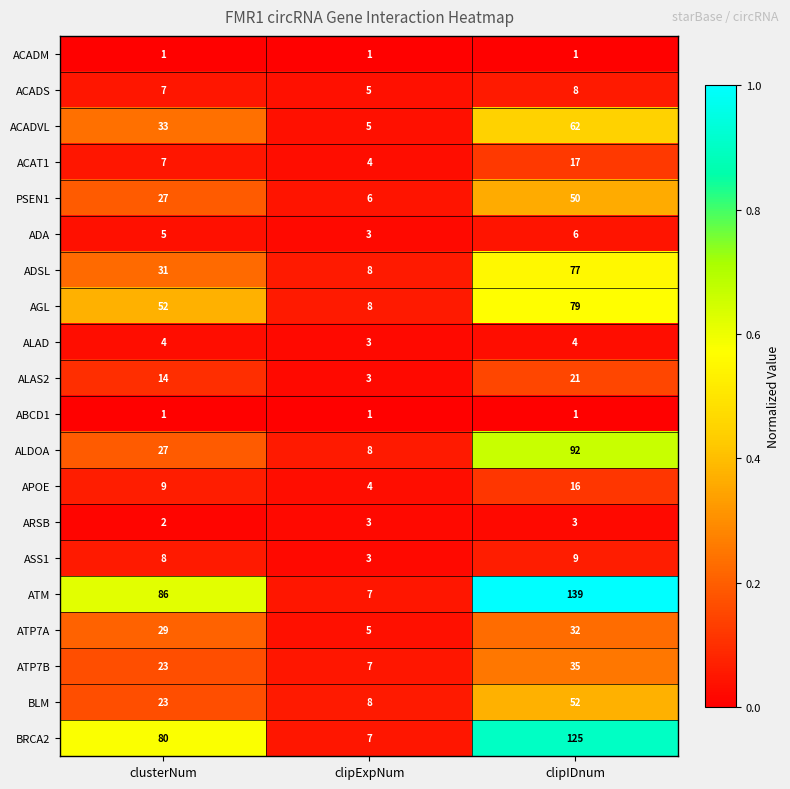

What is the minimum value for ATP7A?

5